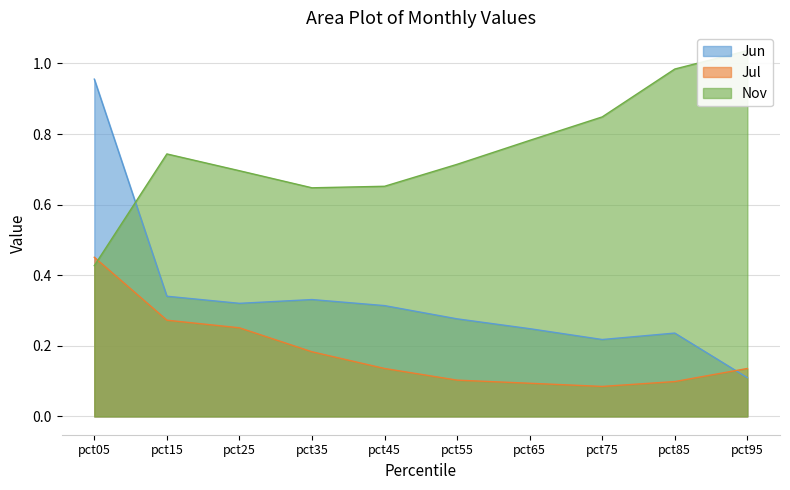

The Jul series shows 0.1 at pct95. True or false?

True